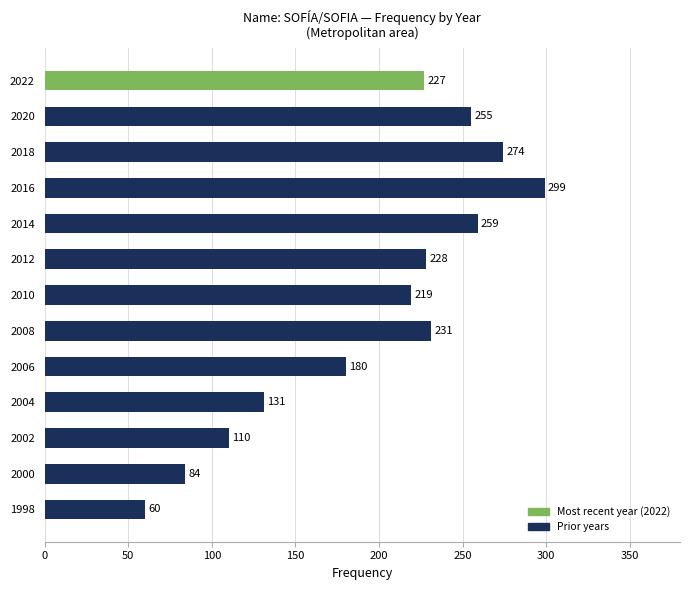

Reading bottom to top, transcribe all the data shown in this chart.

60	84	110	131	180	231	219	228	259	299	274	255	227